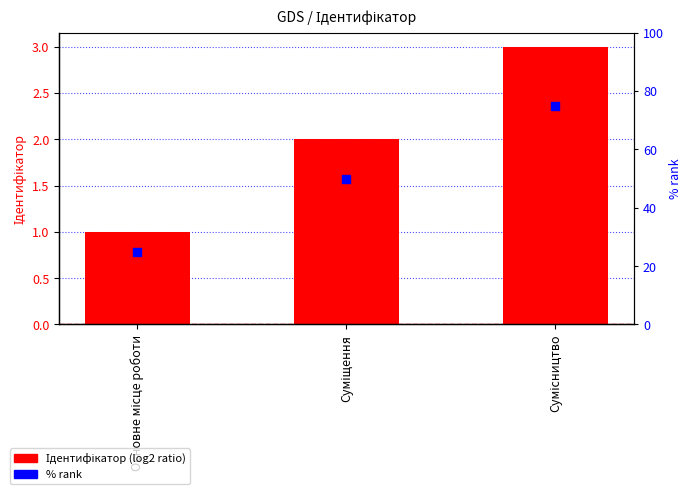

Which series reaches the minimum Y coordinate?

Ідентифікатор